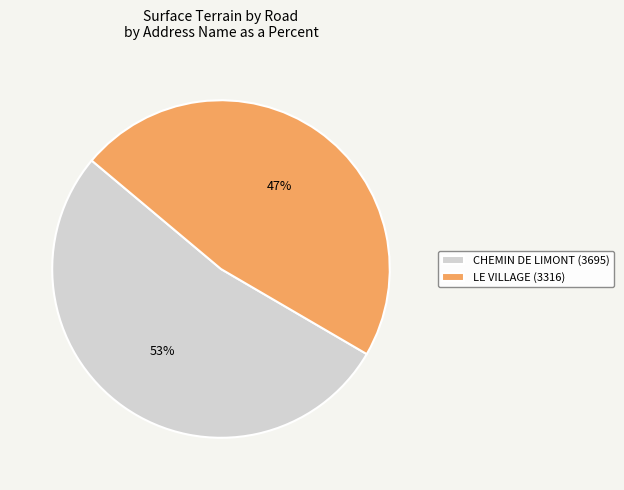

True or false: CHEMIN DE LIMONT accounts for 65% of the total.

False